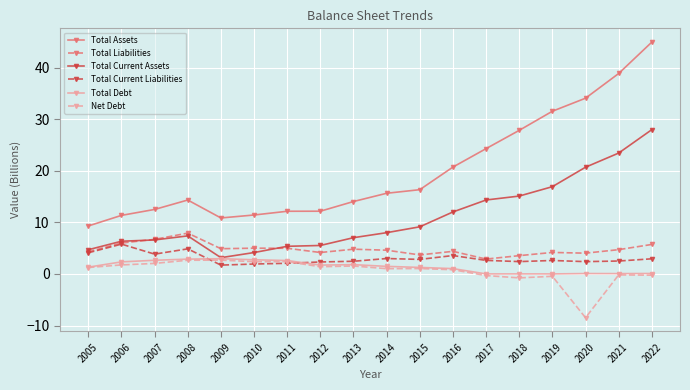

Which category has the lowest value in the Total Assets series?

2005